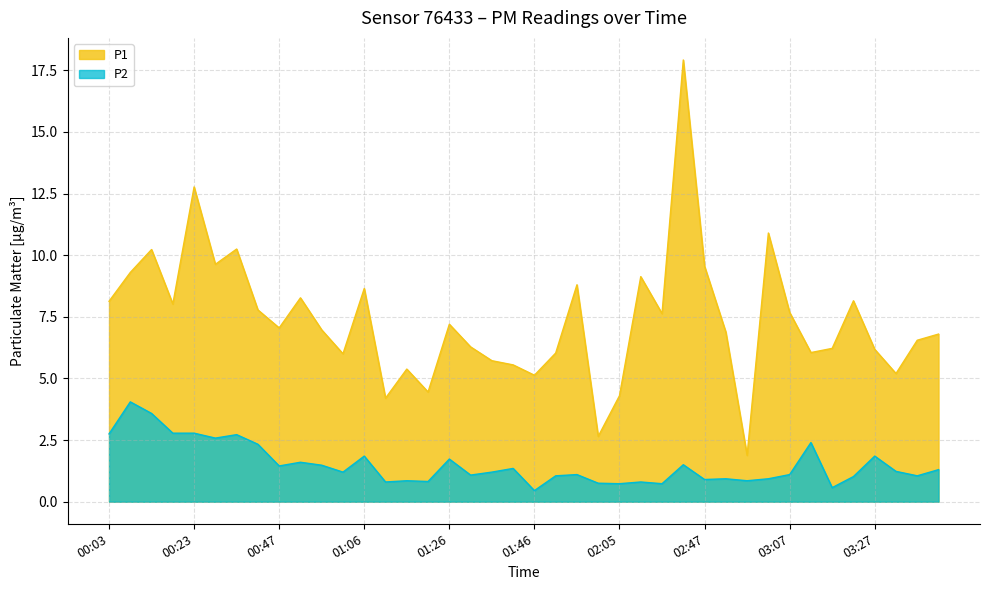

In P1, how many points are lower than both neighbors (excluding endpoints)?

12